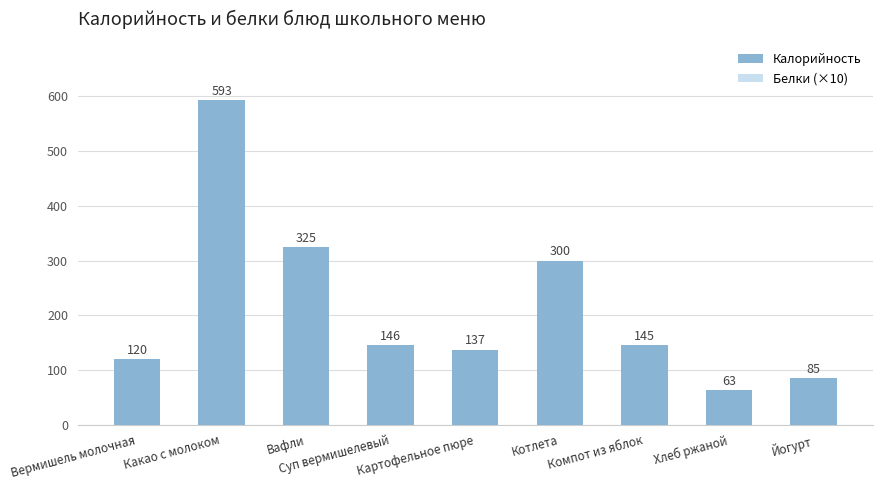

Are the bars horizontal?

No